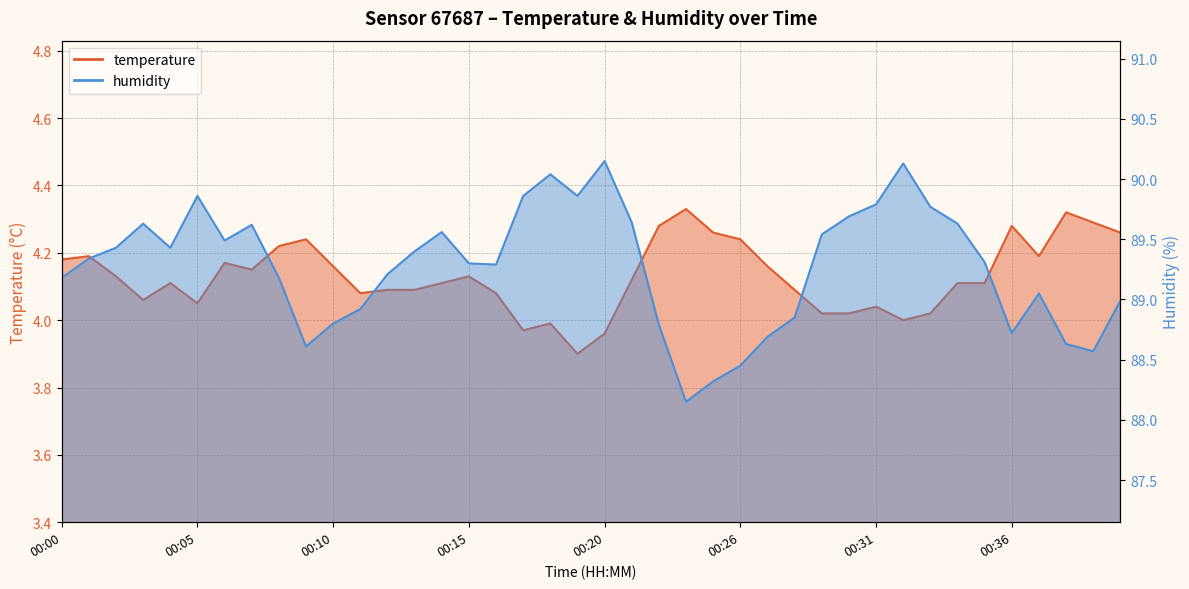

Between 00:27 and 00:38, which is larger?

00:38